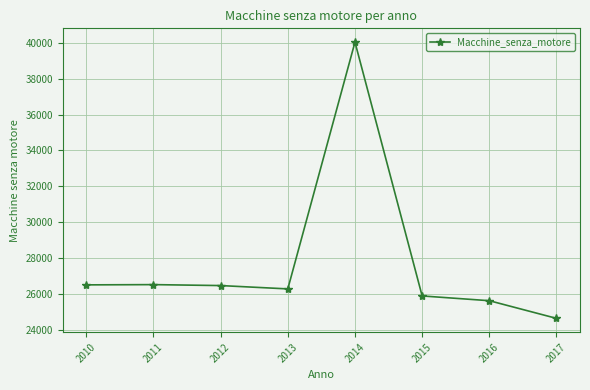

What is the average value?

27738